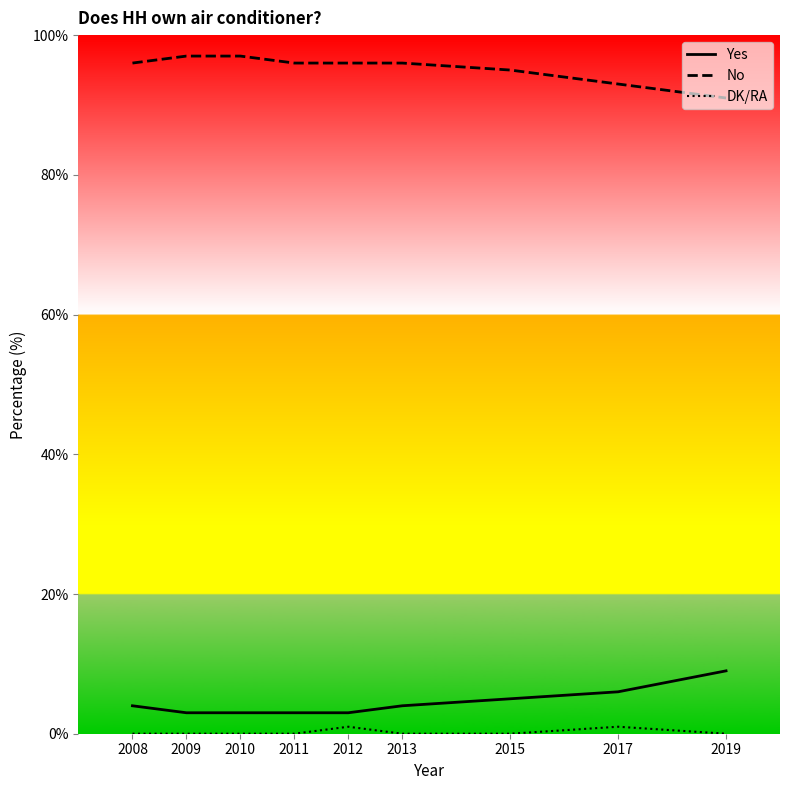

What is the difference between the Yes values at 2008 and 2009?

1